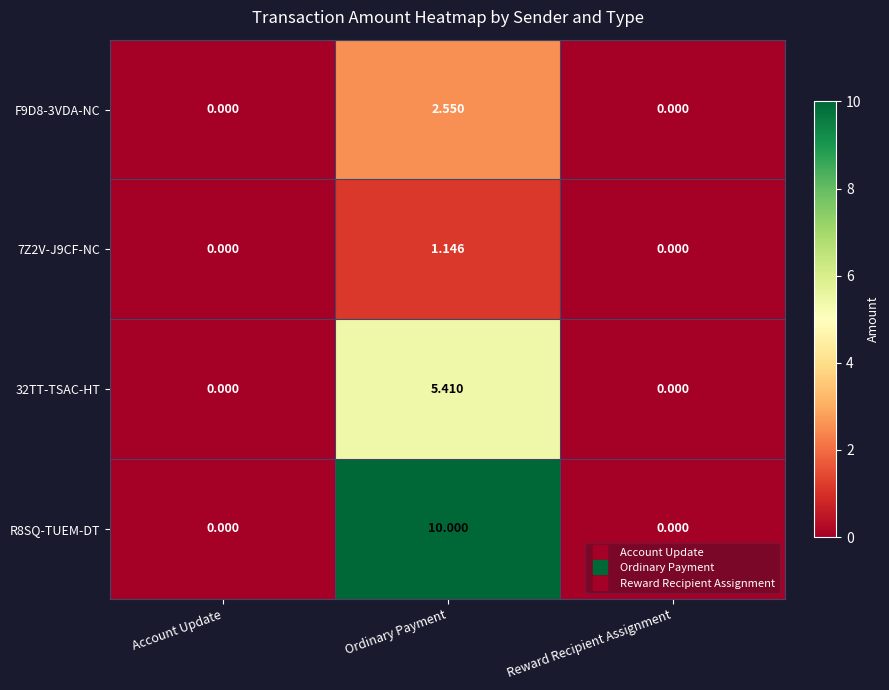

At which category does the chart reach its peak across all series?

Ordinary Payment